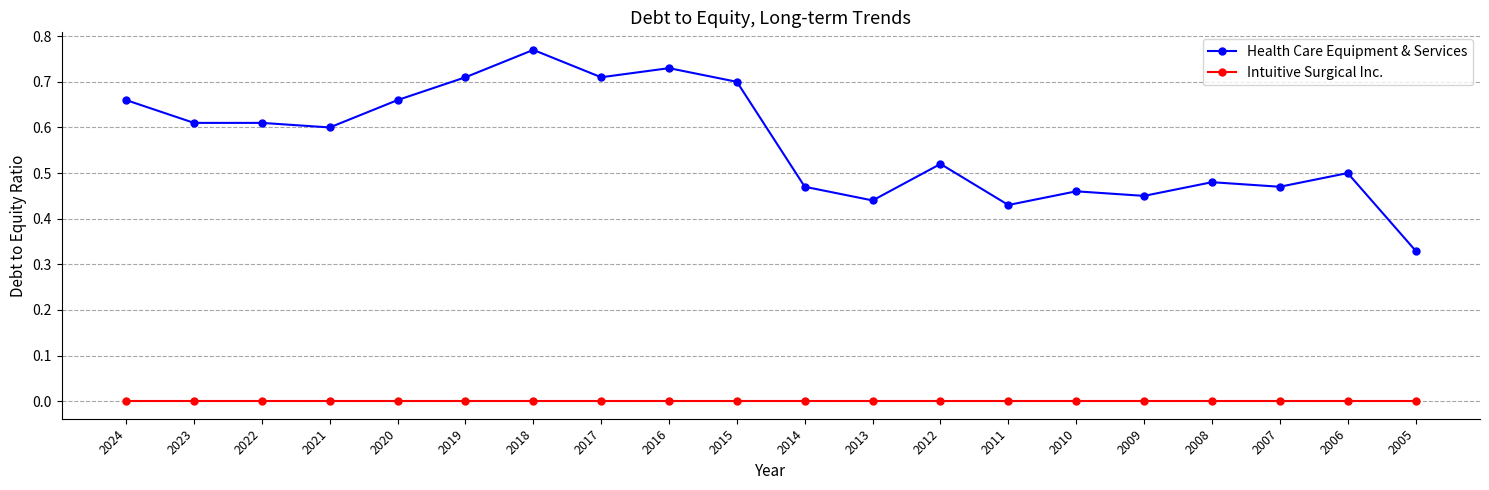

True or false: Health Care Equipment & Services has more than 2 interior local peaks.

True